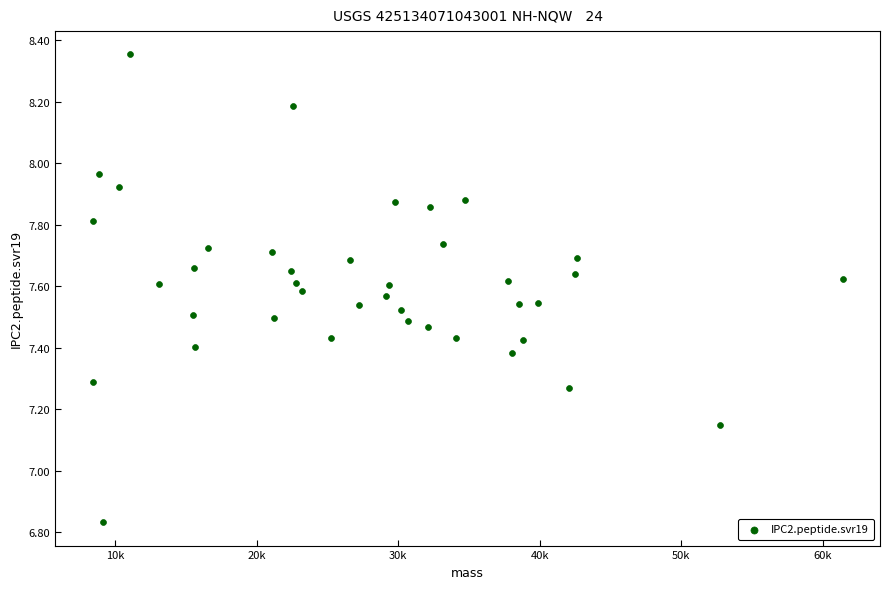

What is the range of Y values (max minus min)?

1.5